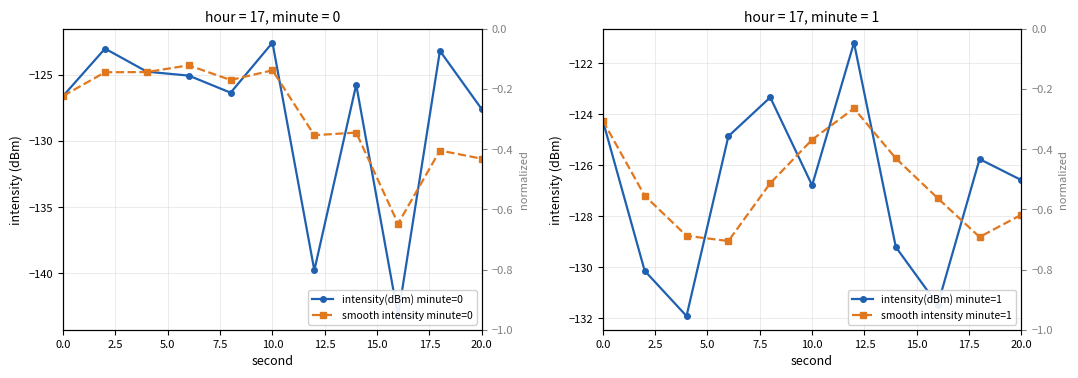

What are all the series names shown in the legend?

intensity(dBm) minute=0, smooth intensity minute=0, intensity(dBm) minute=1, smooth intensity minute=1